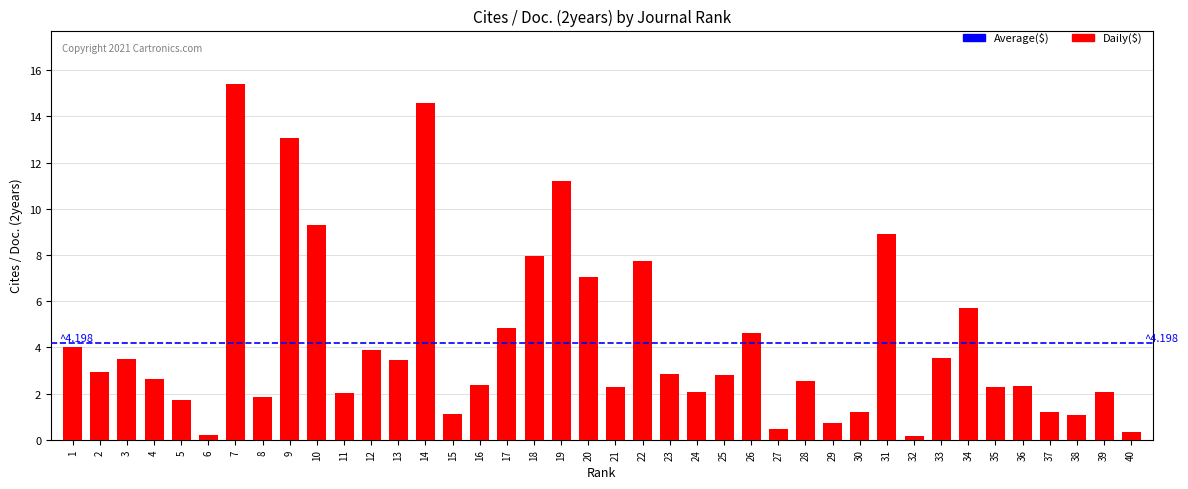

The value at 7 is 15.4. True or false?

True